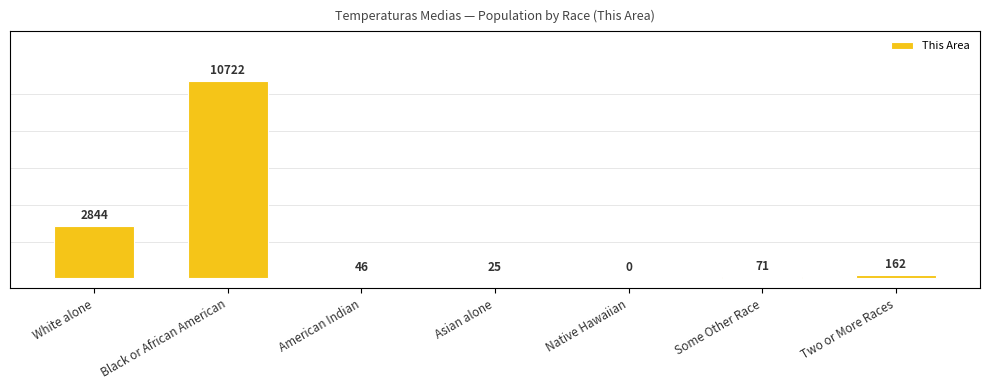

Reading left to right, list all the values displayed in this chart.

White alone=2844	Black or African American=10722	American Indian=46	Asian alone=25	Native Hawaiian=0	Some Other Race=71	Two or More Races=162